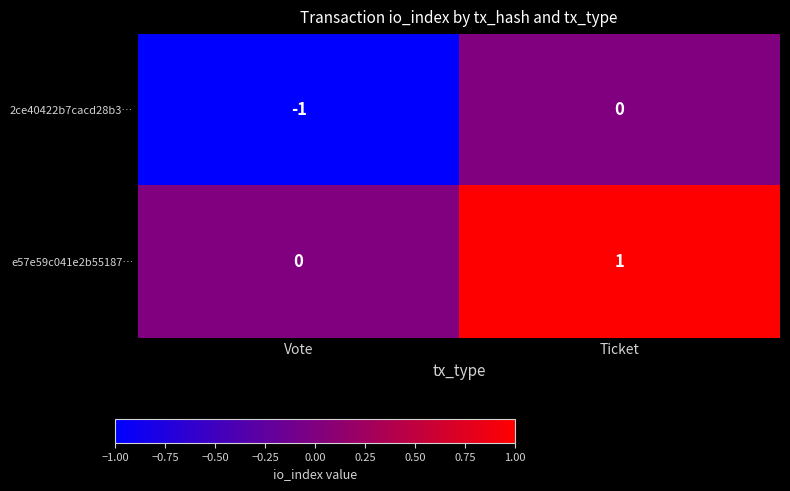

Which series has the largest total across all categories?

e57e59c041e2b55187…